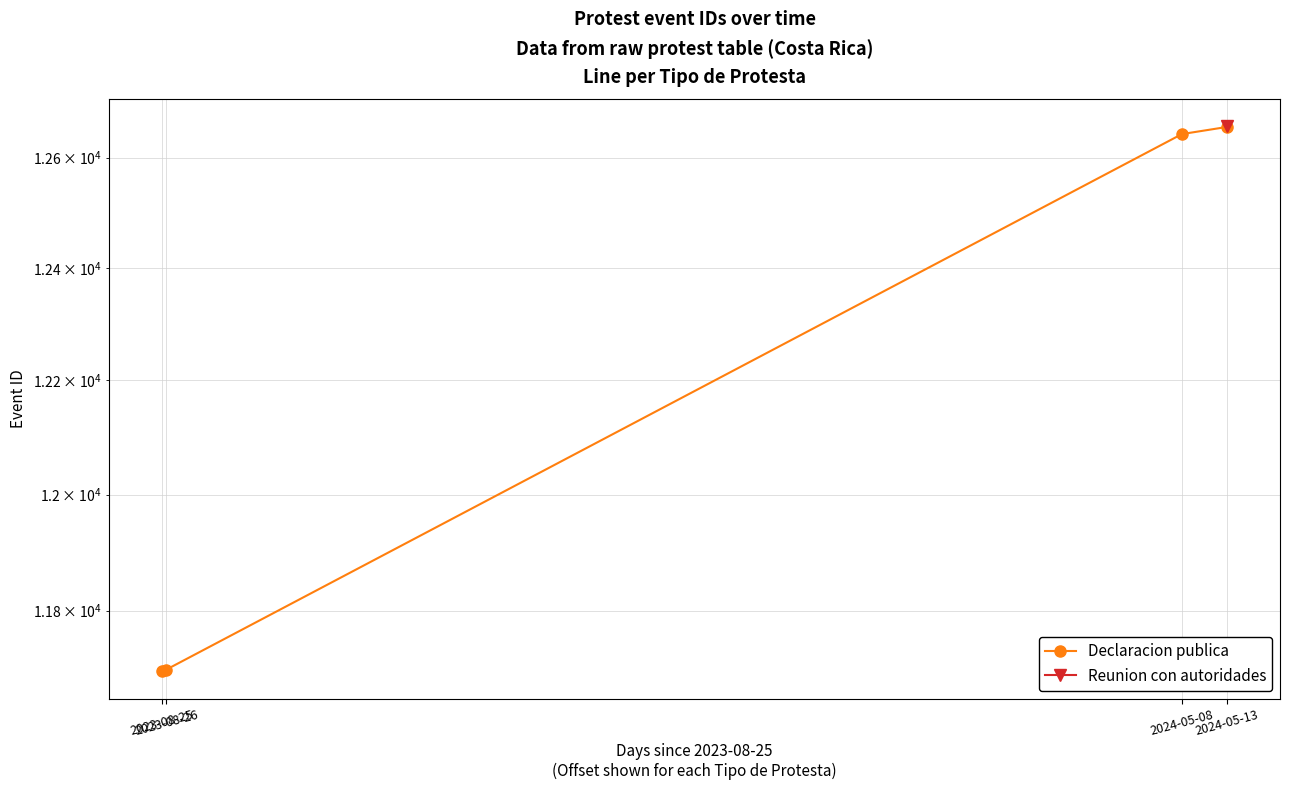

Rank the categories by value from highest to lowest.

2024-05-13, 2024-05-08, 2023-08-26, 2023-08-25